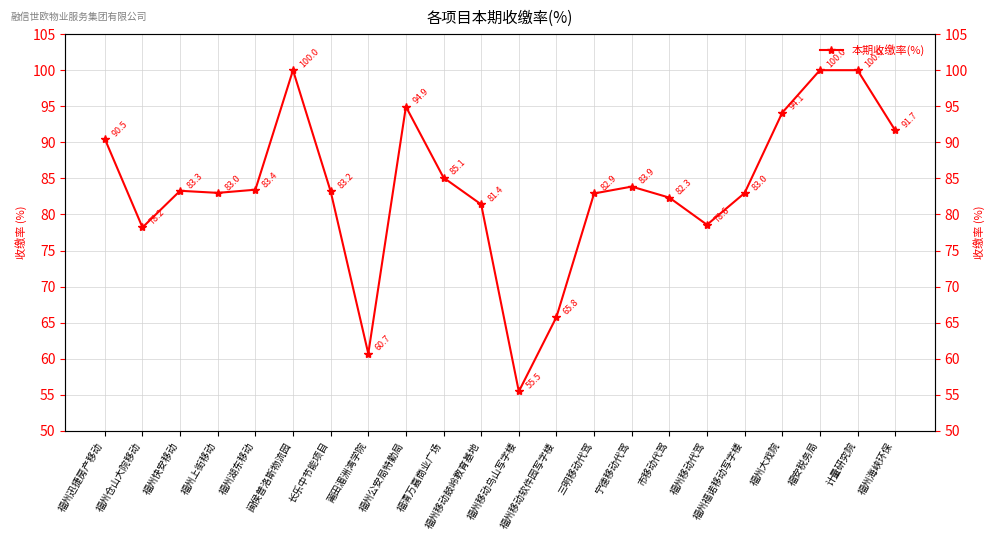

How many points are higher than both their immediate neighbors (excluding endpoints)?

4